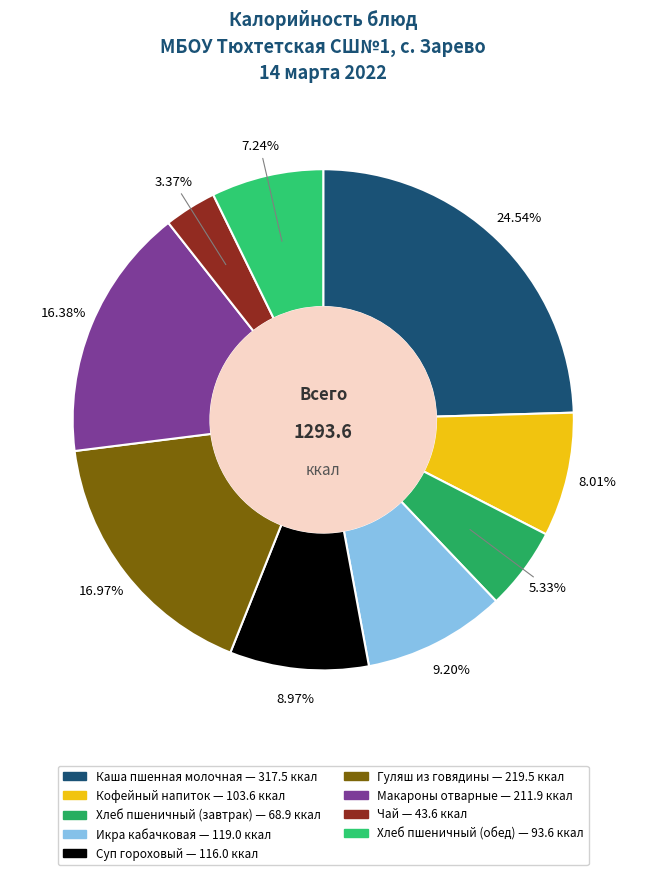

To the nearest percent, what is the average slice percentage?

11%